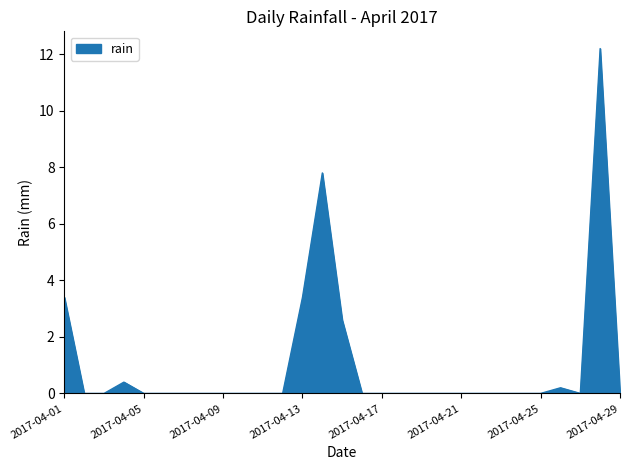

True or false: the data has more than 2 interior local peaks.

True